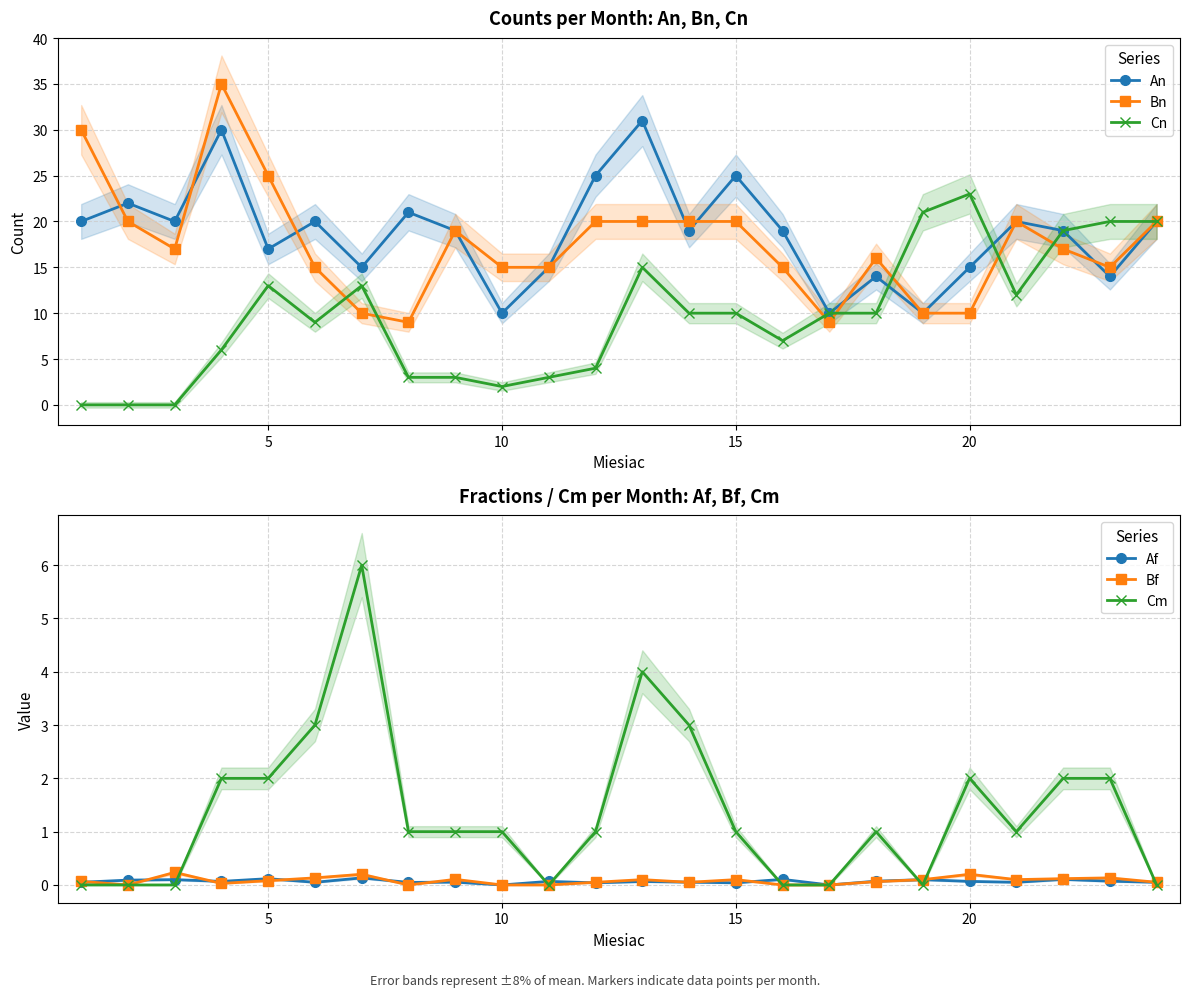

True or false: Cm has more than 1 points higher than both neighbors.

True